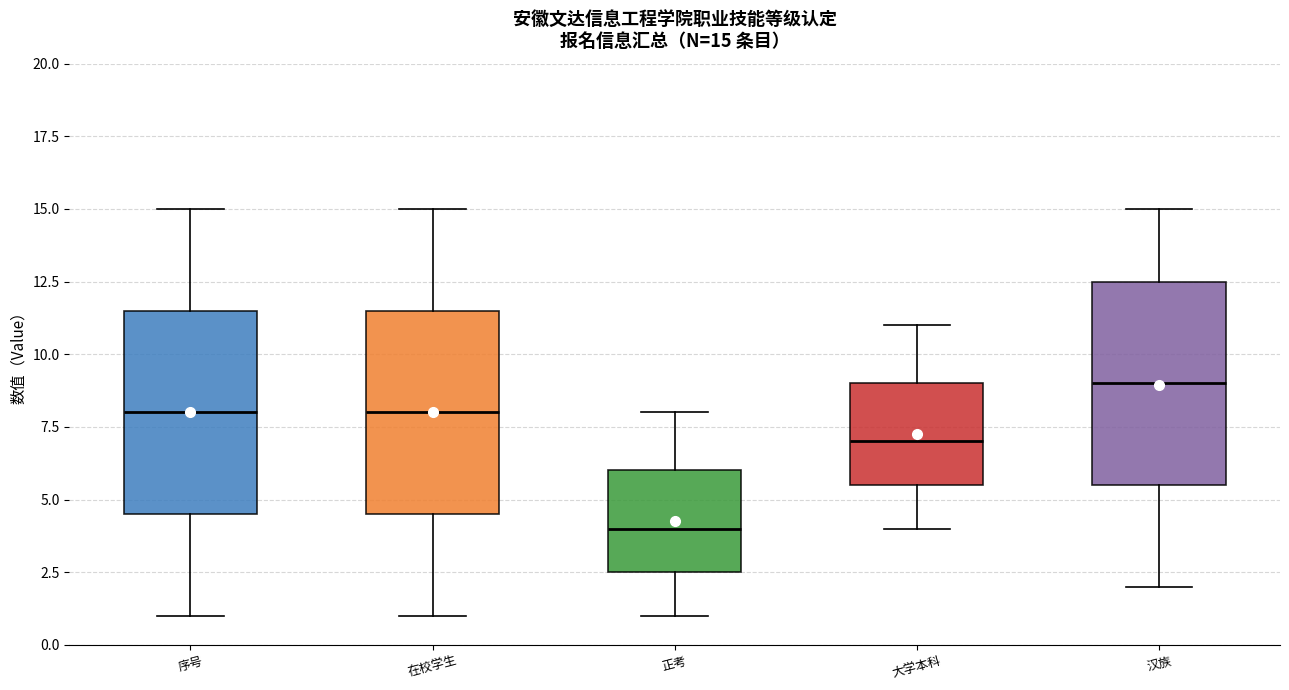

Which box has the highest median line?

汉族